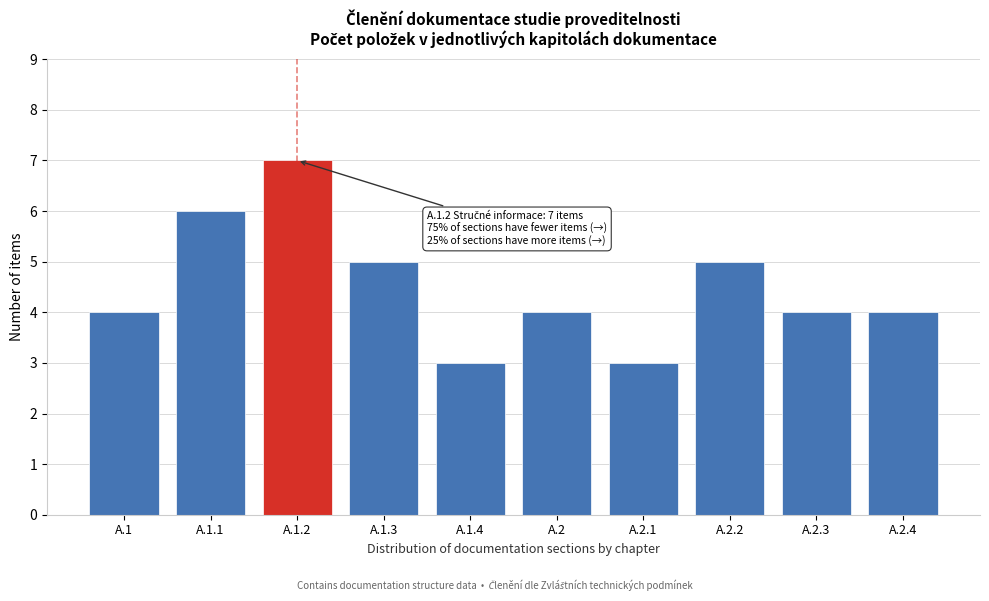

Reading left to right, what are all the values shown in this chart?

A.1=4	A.1.1=6	A.1.2=7	A.1.3=5	A.1.4=3	A.2=4	A.2.1=3	A.2.2=5	A.2.3=4	A.2.4=4